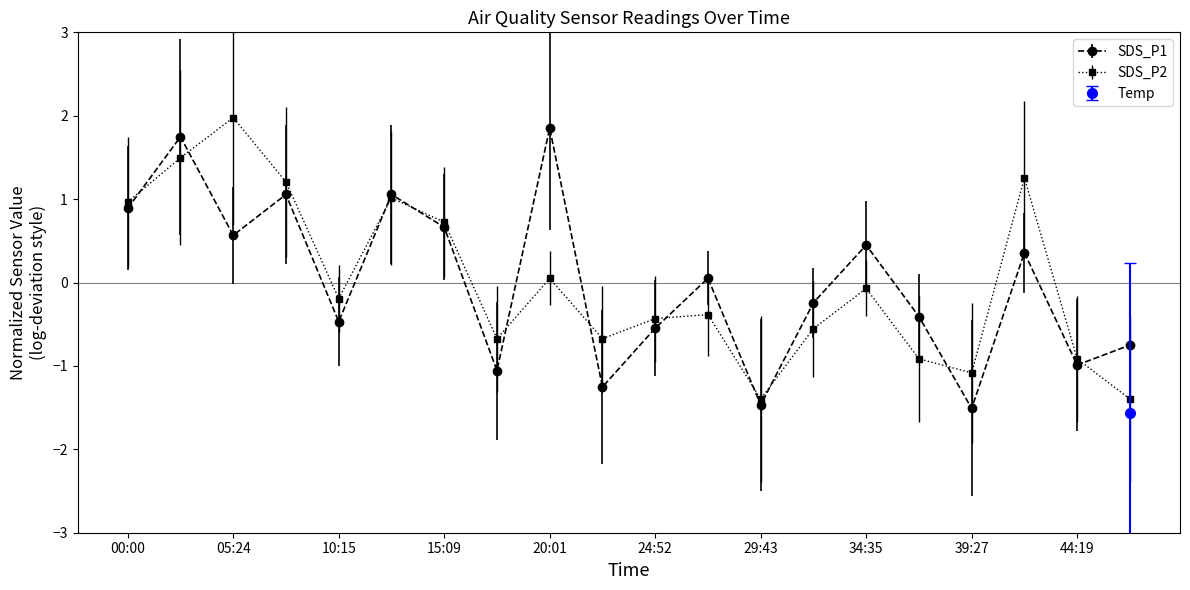

The value of SDS_P1 at 39:27 is -1.5. True or false?

True